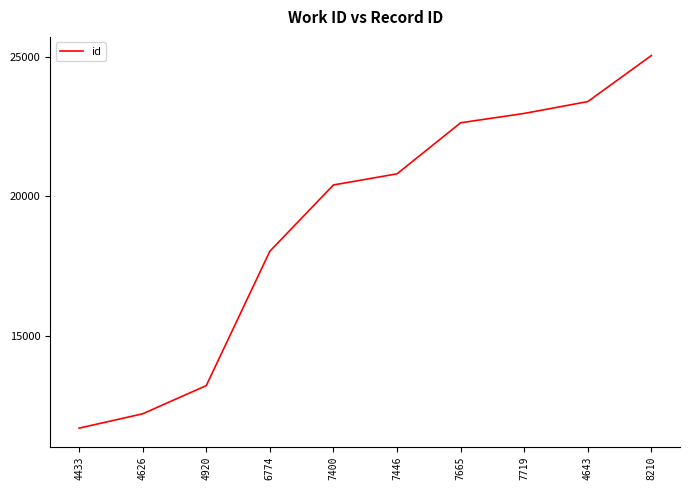

What is the difference between the maximum and minimum values?

13378